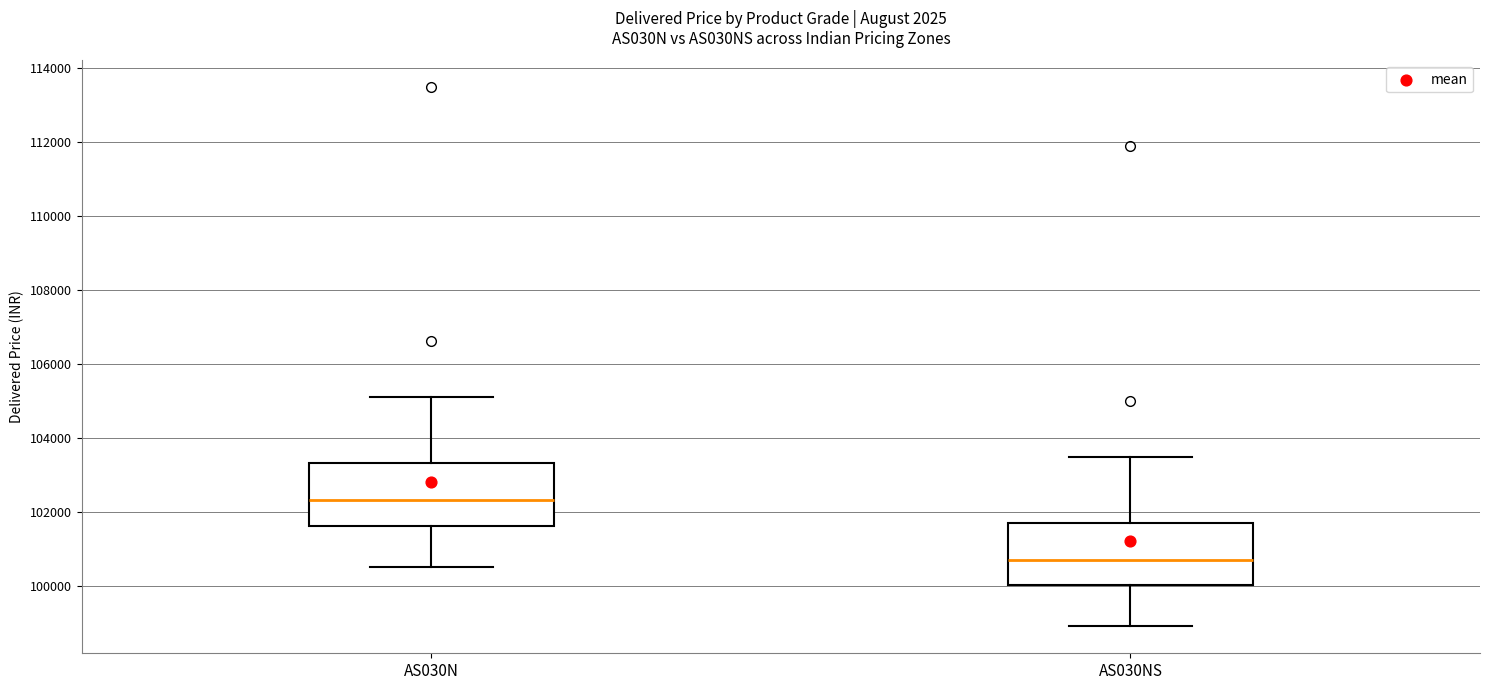

Which box's median line is the highest?

AS030N